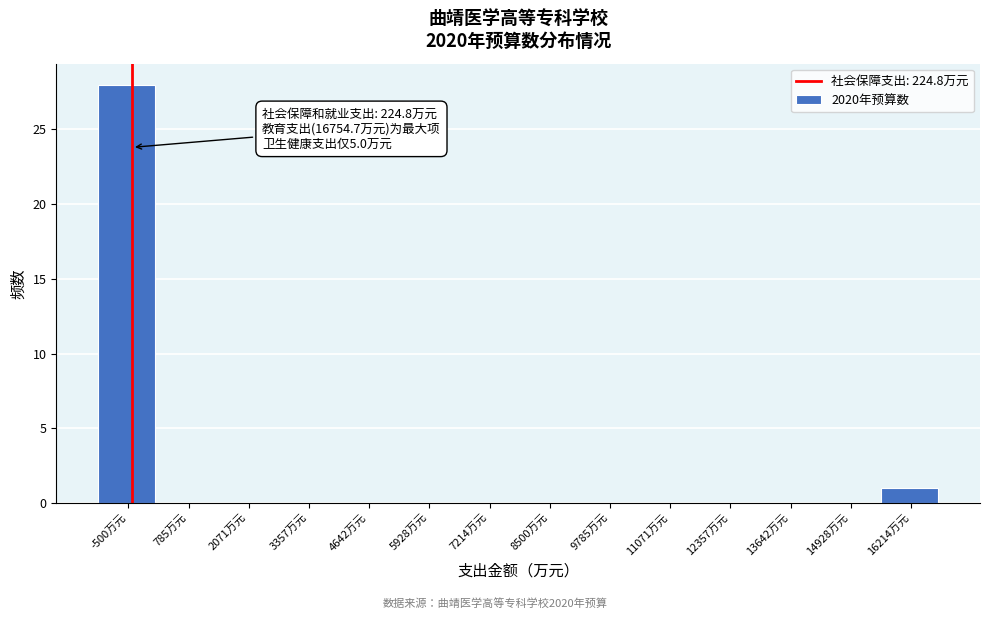

Reading right to left, what are all the values shown in this chart?

16214万元=1	14928万元=0	13642万元=0	12357万元=0	11071万元=0	9785万元=0	8500万元=0	7214万元=0	5928万元=0	4642万元=0	3357万元=0	2071万元=0	785万元=0	-500万元=28